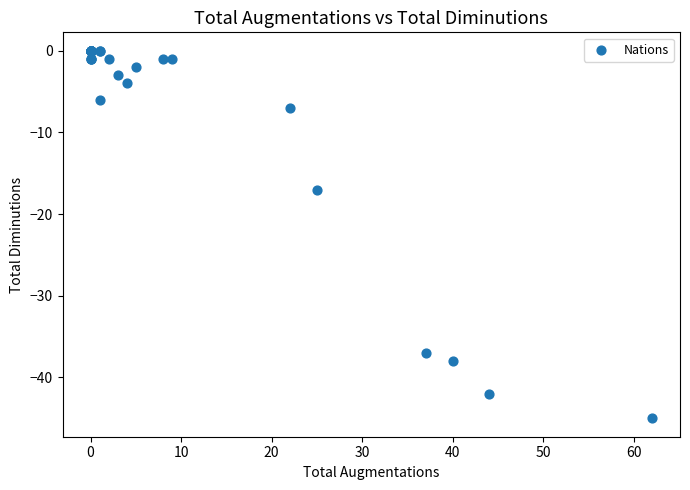

What Y value in the scatter plot is closest to -22?

-17